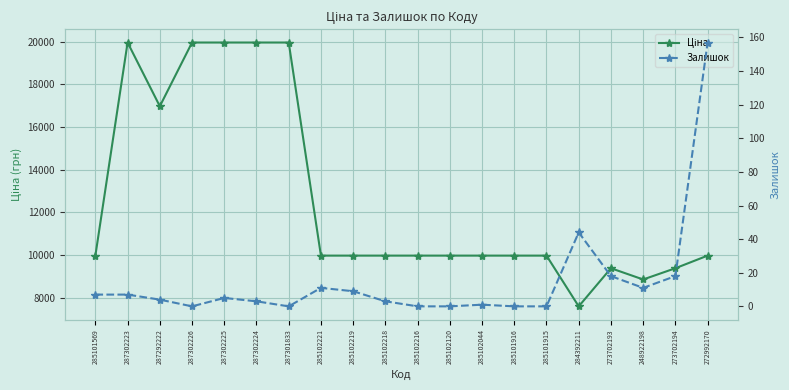

What is the average value of the Залишок series?

14.9